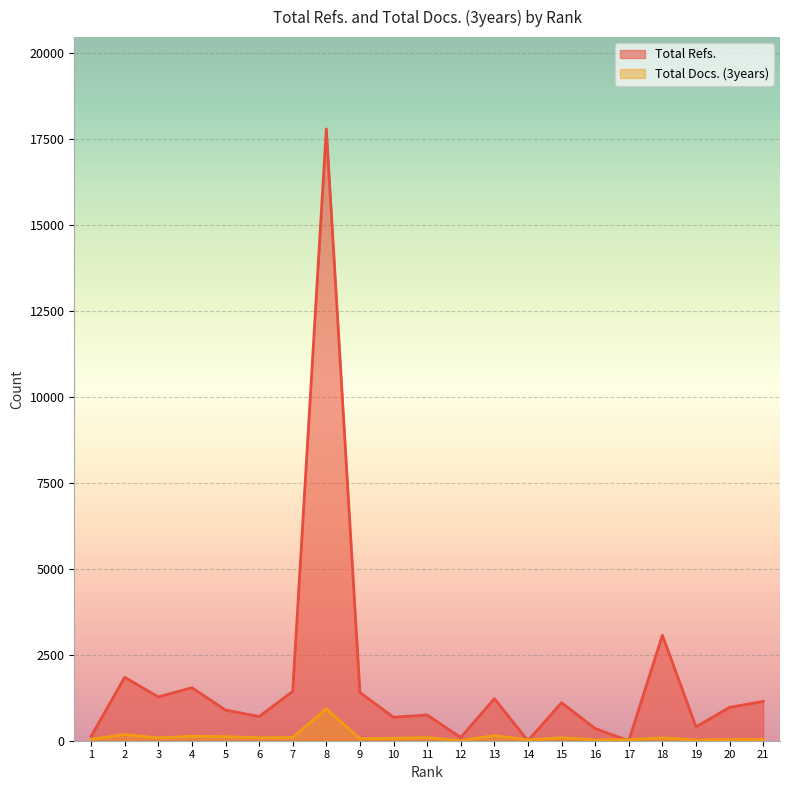

How many interior local peaks does the Total Refs. series have?

7